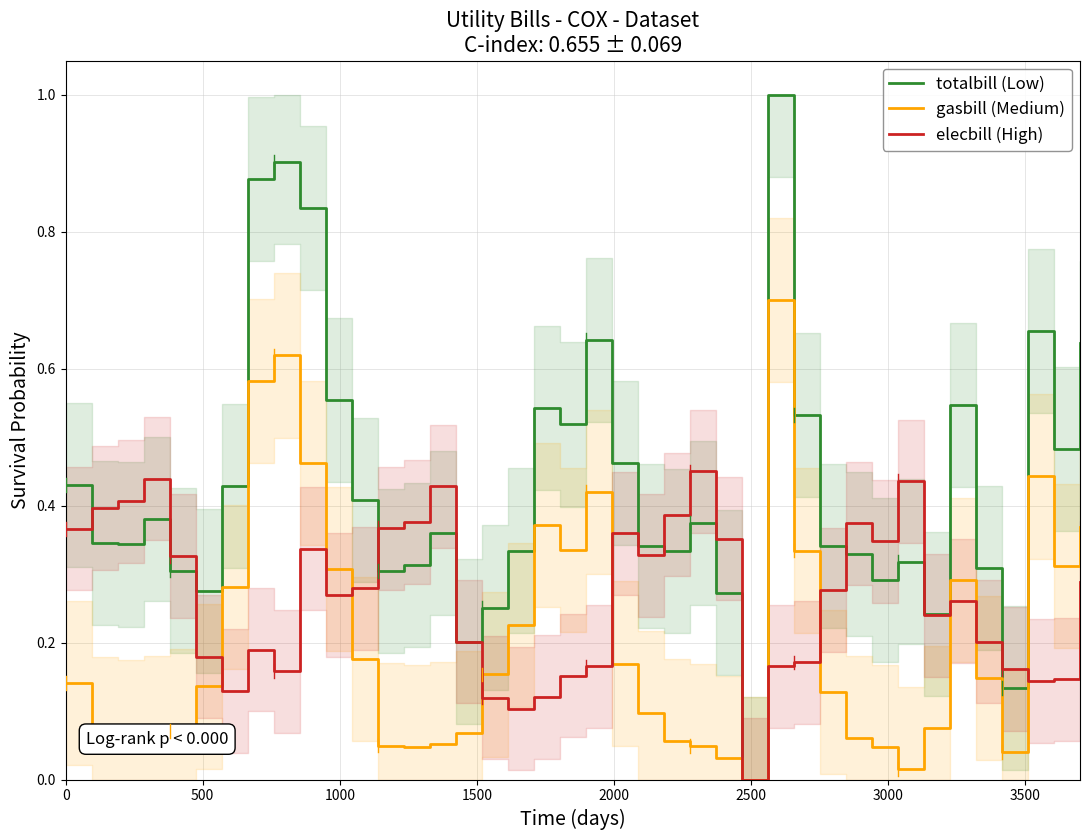

Reading left to right, extract all data points from this chart.

totalbill (Low): 0.4	0.3	0.3	0.4	0.3	0.3	0.4	0.9	0.9	0.8	0.6	0.4	0.3	0.3	0.4	0.2	0.3	0.3	0.5	0.5	0.6	0.5	0.3	0.3	0.4	0.3	0.0	1.0	0.5	0.3	0.3	0.3	0.3	0.2	0.5	0.3	0.1	0.7	0.5	0.6
gasbill (Medium): 0.1	0.1	0.1	0.1	0.1	0.1	0.3	0.6	0.6	0.5	0.3	0.2	0.0	0.0	0.1	0.1	0.2	0.2	0.4	0.3	0.4	0.2	0.1	0.1	0.0	0.0	0.0	0.7	0.3	0.1	0.1	0.0	0.0	0.1	0.3	0.1	0.0	0.4	0.3	0.4
elecbill (High): 0.4	0.4	0.4	0.4	0.3	0.2	0.1	0.2	0.2	0.3	0.3	0.3	0.4	0.4	0.4	0.2	0.1	0.1	0.1	0.2	0.2	0.4	0.3	0.4	0.5	0.4	0.0	0.2	0.2	0.3	0.4	0.3	0.4	0.2	0.3	0.2	0.2	0.1	0.1	0.3